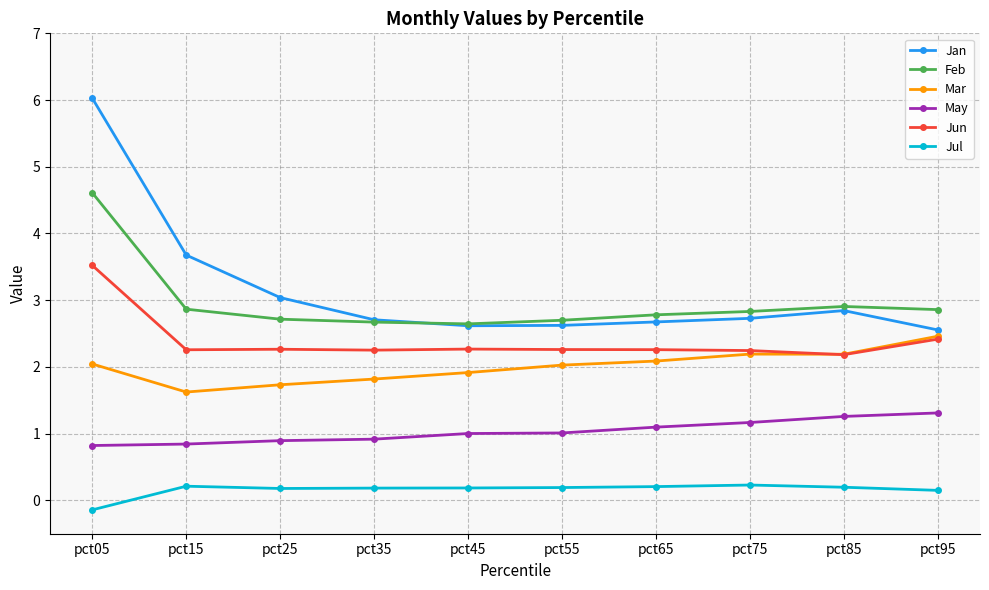

The value of Jan at pct65 is 4.2. True or false?

False